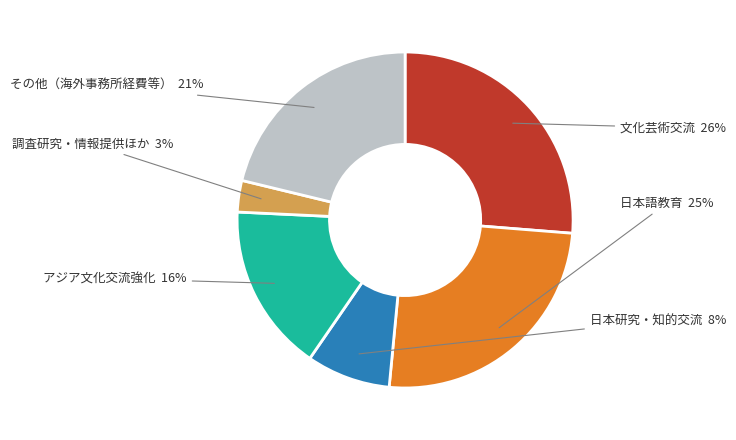

Is the sum of 調査研究・情報提供ほか and 日本語教育 greater than half?

No